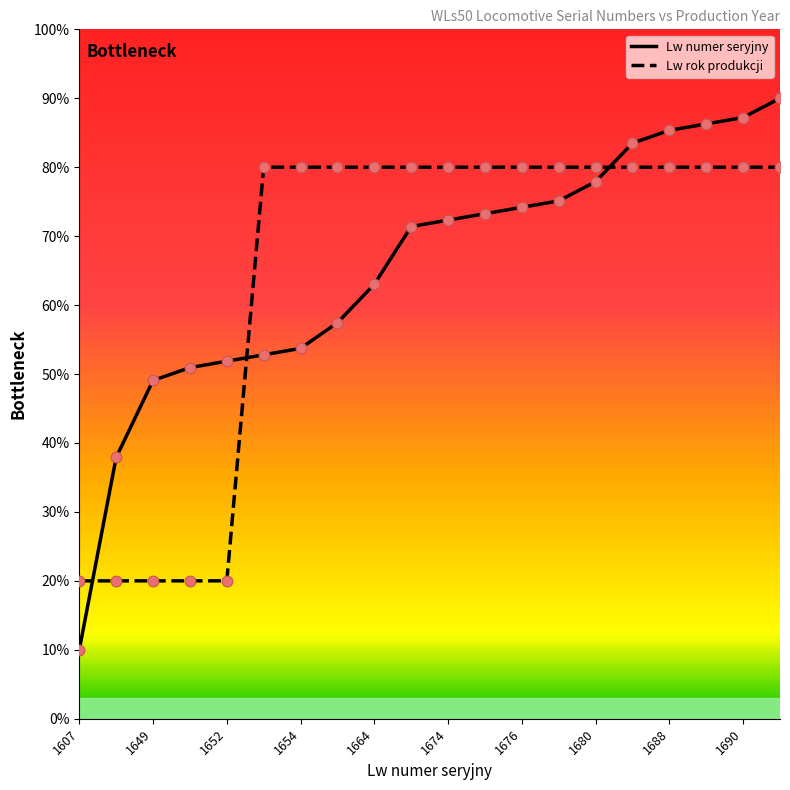

Which series has the widest spread of values?

Lw numer seryjny